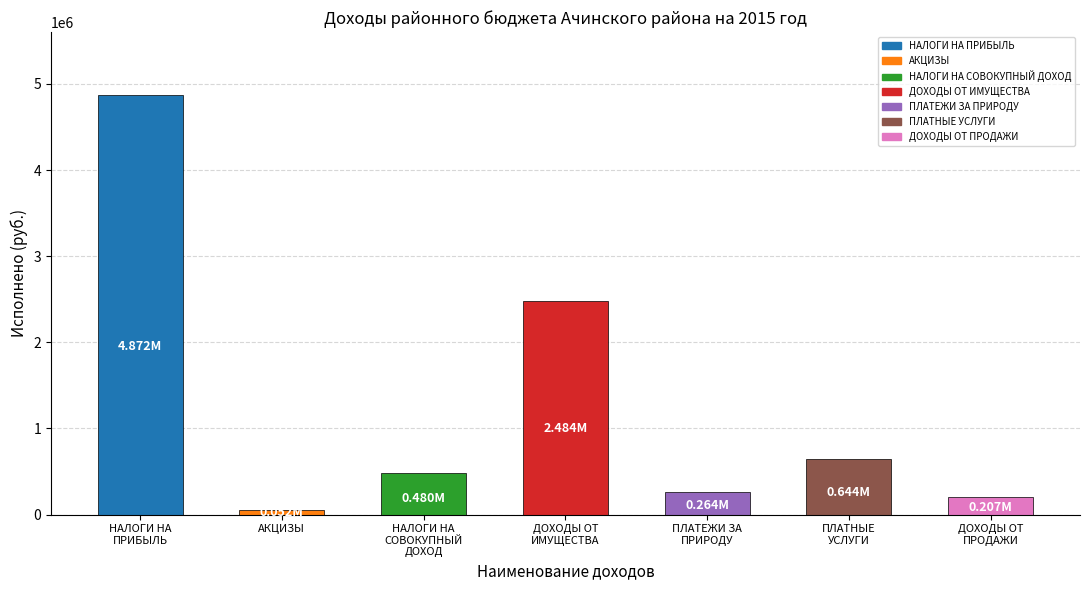

What is the label of the 2nd bar from the left?

АКЦИЗЫ